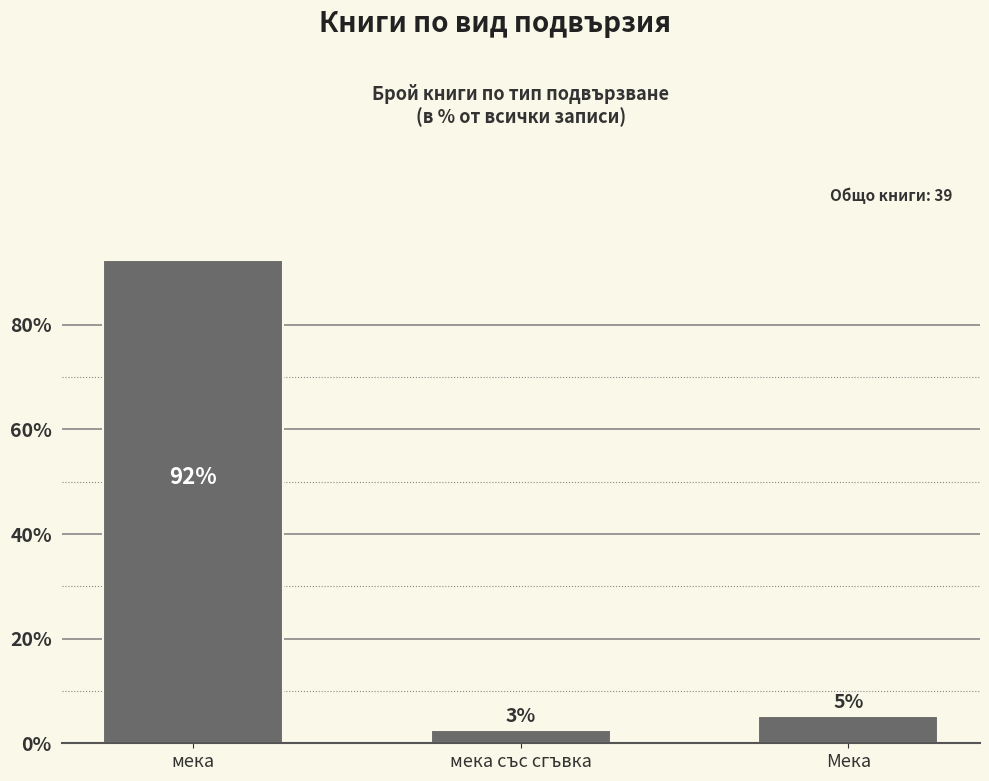

Does the chart contain any negative values?

No